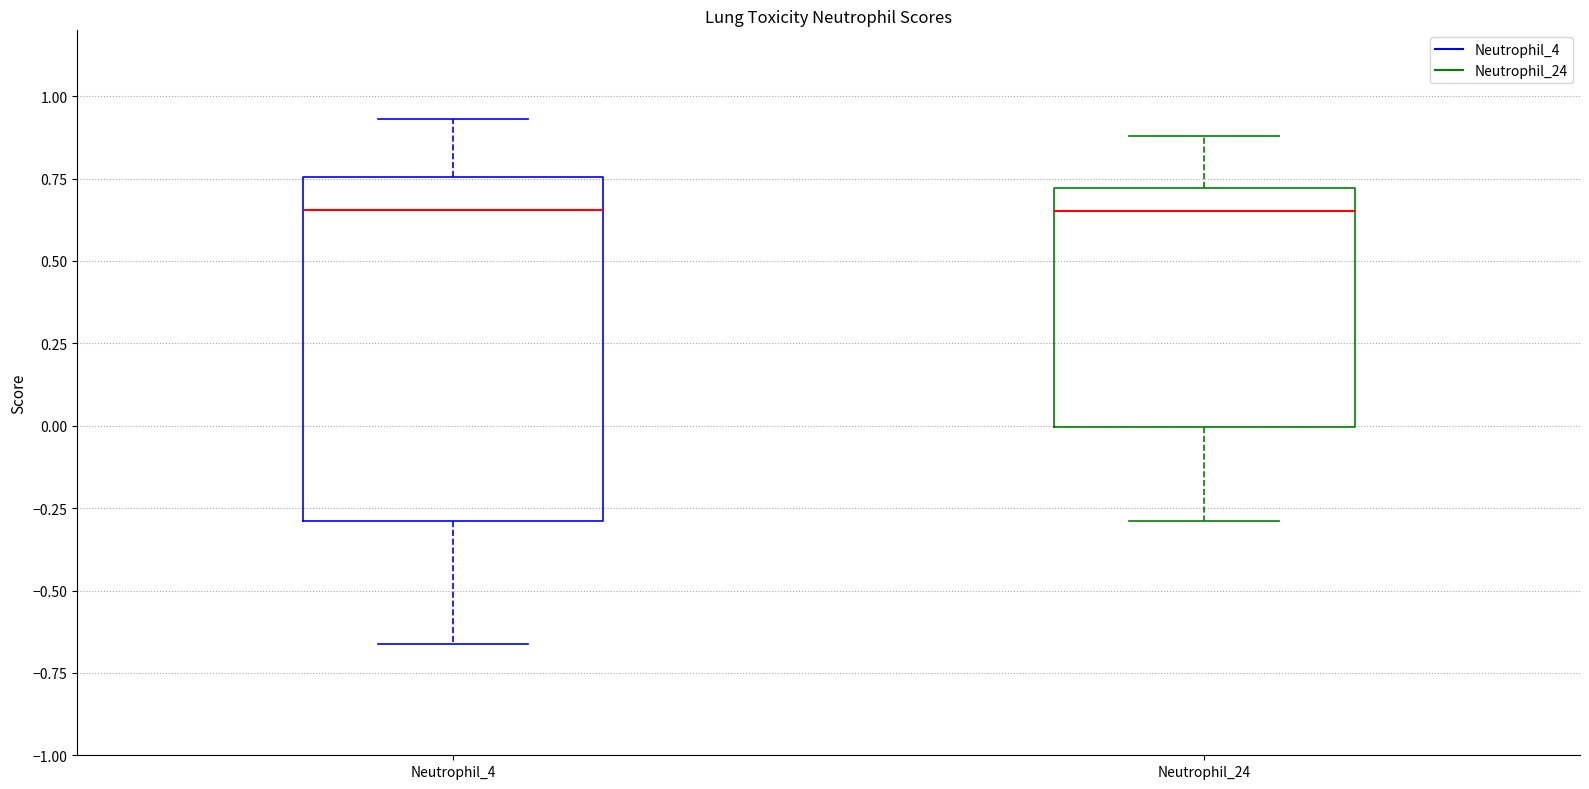

Where is the upper edge of the box for Neutrophil_24 on the y-axis? The values are not printed on the chart, so give them approximately, as read against the axis.

0.70